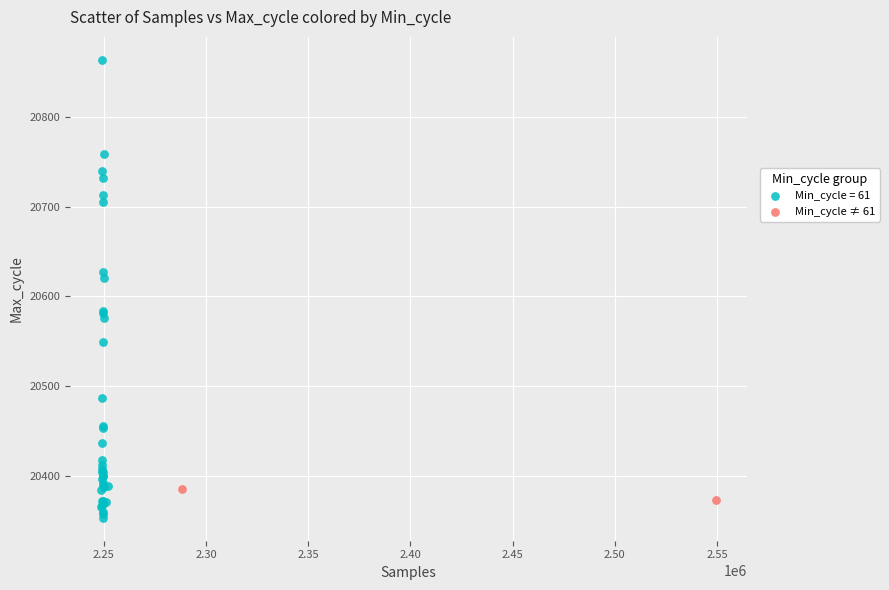

What are all the series names shown in the legend?

Min_cycle = 61, Min_cycle ≠ 61